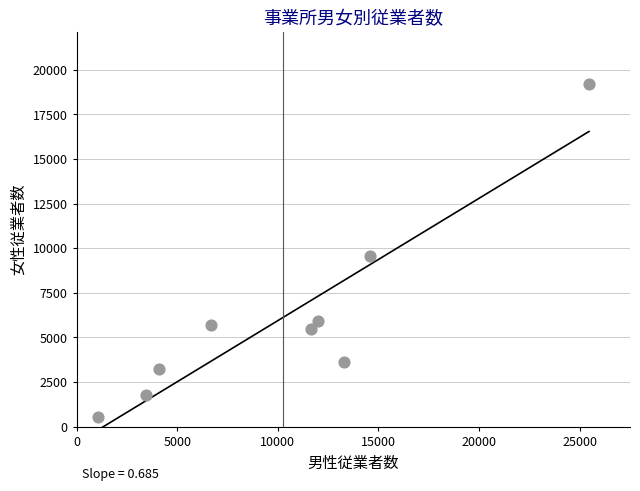

What Y value in the scatter plot is closest to 9871?

9549